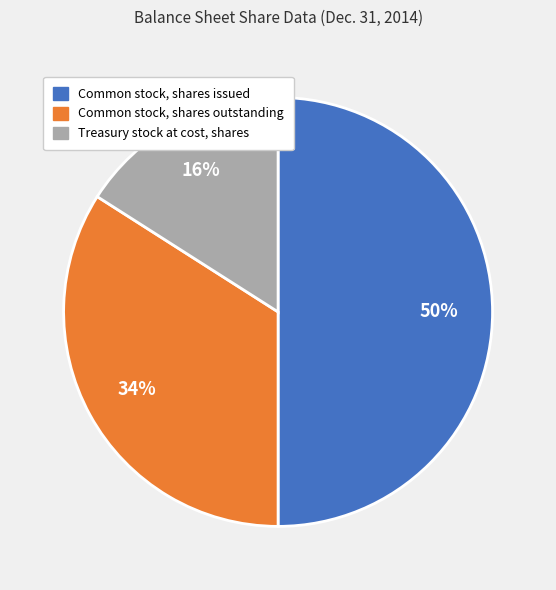

To the nearest percent, what is the difference between the Common stock, shares outstanding and Treasury stock at cost, shares slice percentages?

18%